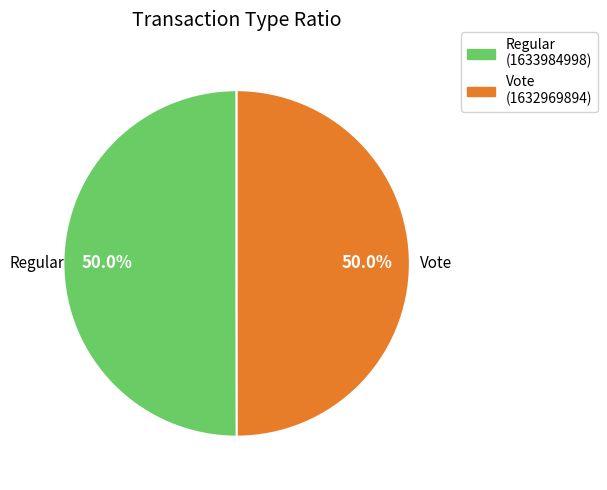

How many slices are in this pie chart?

2